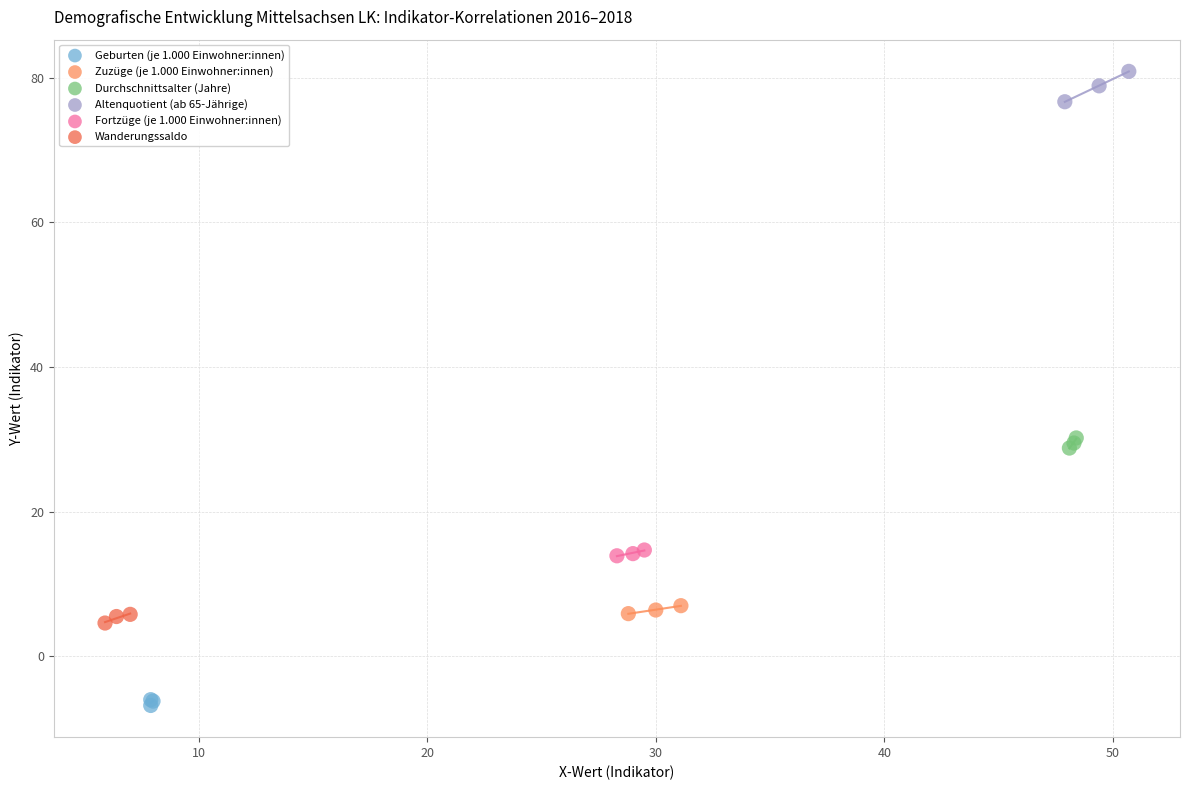

Which series contains the lowest Y value?

Geburten (je 1.000 Einwohner:innen)